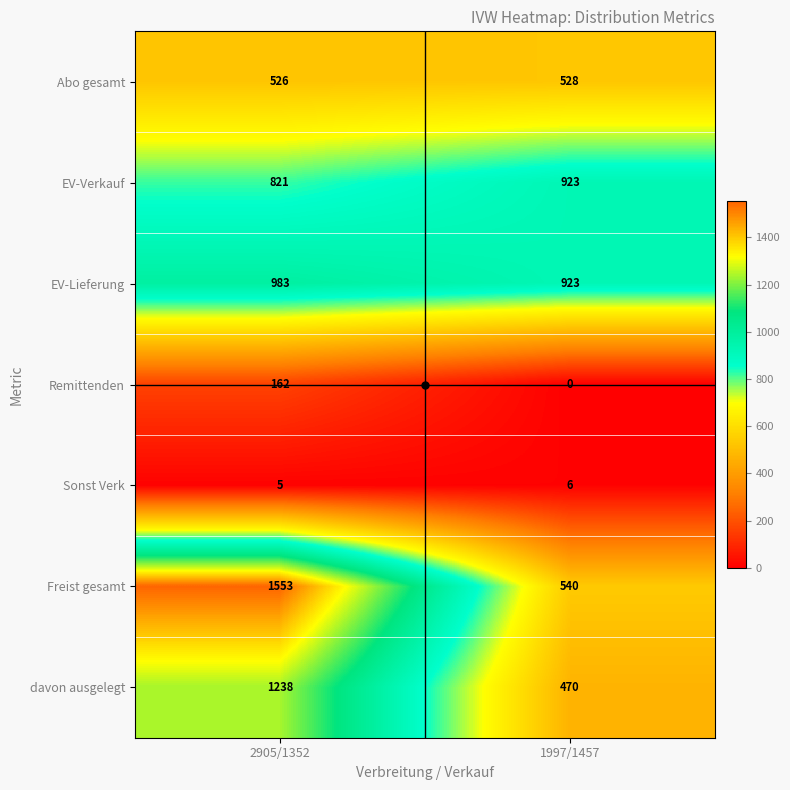

Which series has the largest total across all categories?

Freist gesamt